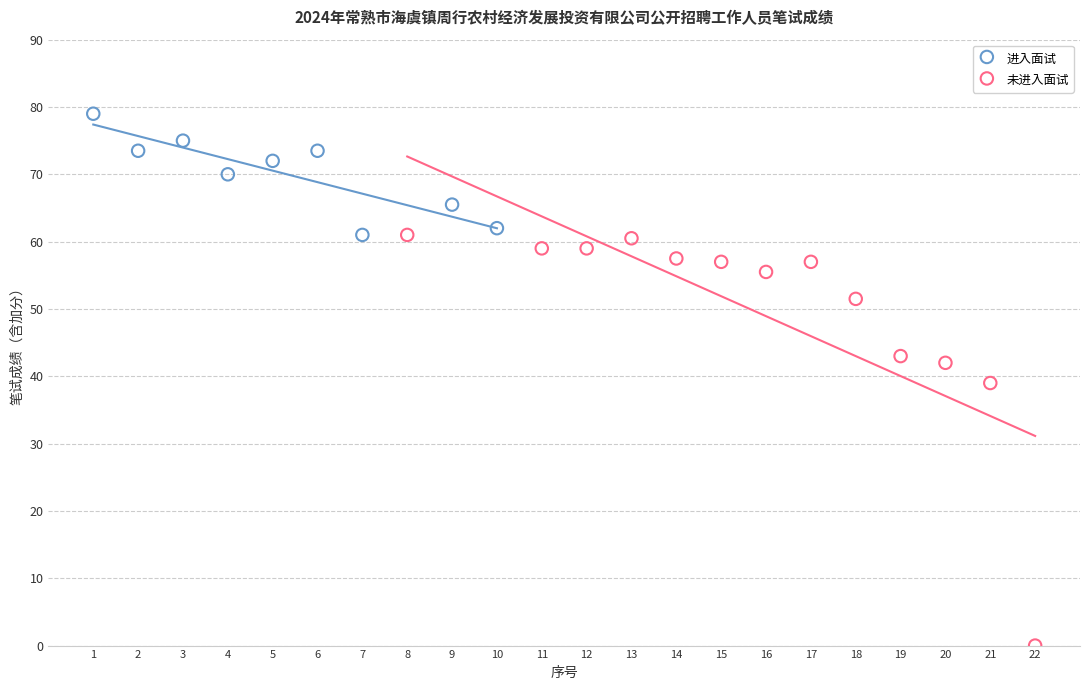

What are all the series names shown in the legend?

进入面试, 未进入面试